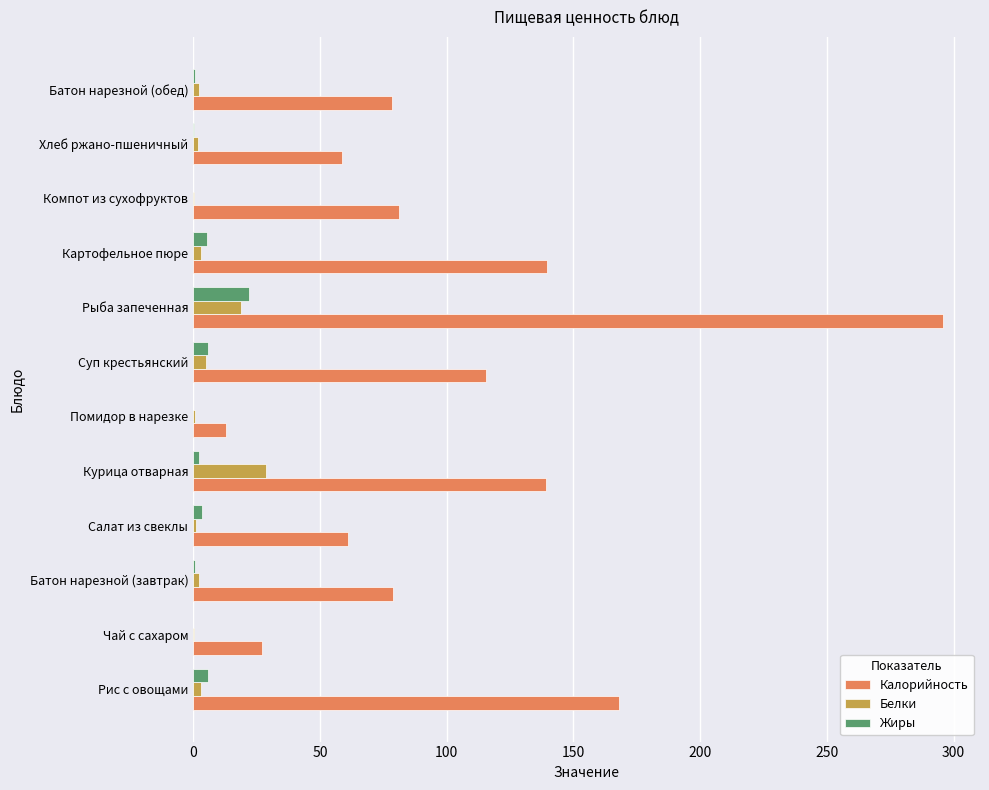

How many distinct data groups are displayed?

3